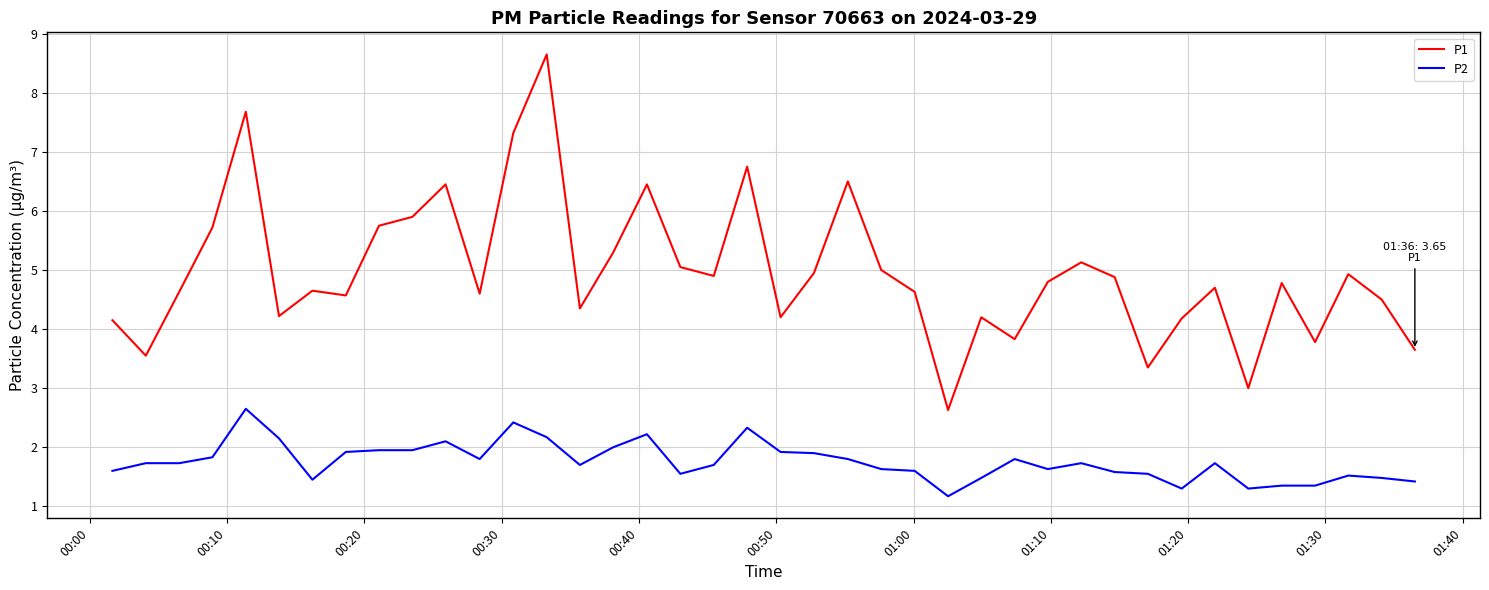

True or false: P1 and P2 cross at least once.

False